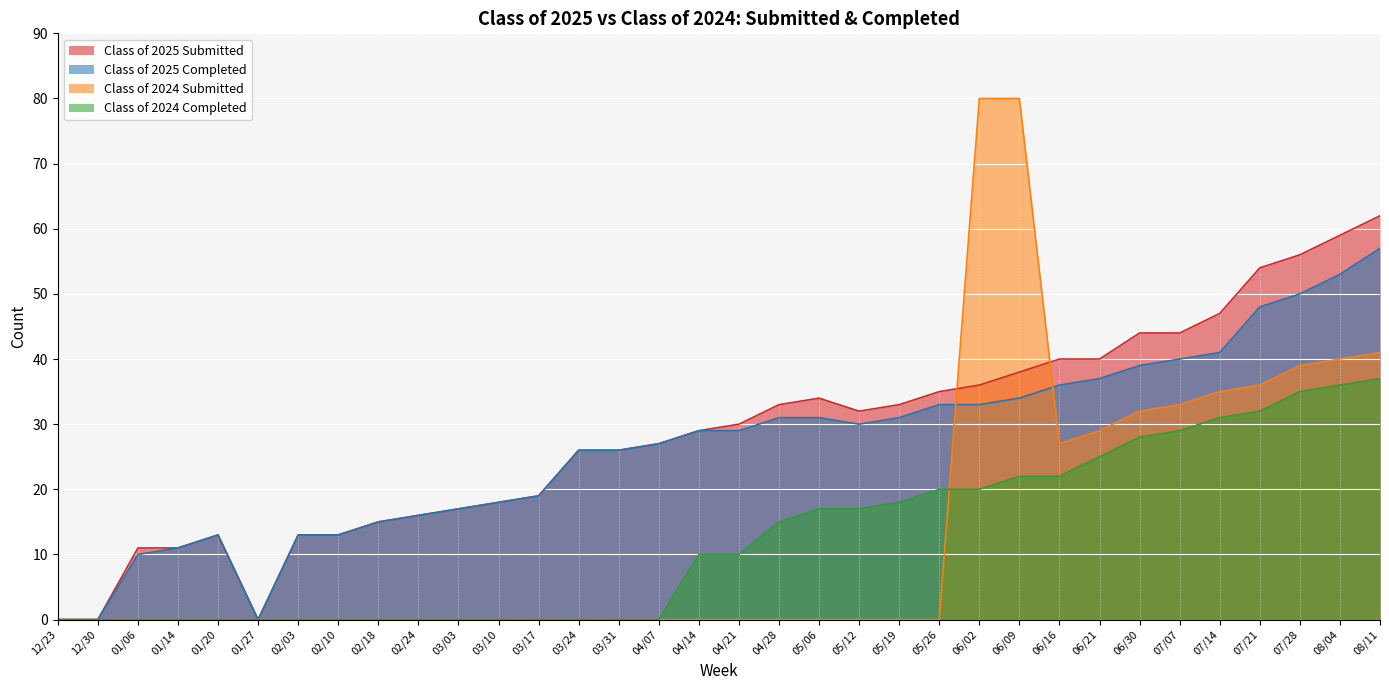

Reading right to left, extract all data points from this chart.

Class of 2025 Submitted: 62	59	56	54	47	44	44	40	40	38	36	35	33	32	34	33	30	29	27	26	26	19	18	17	16	15	13	13	0	13	11	11	0	0
Class of 2025 Completed: 57	53	50	48	41	40	39	37	36	34	33	33	31	30	31	31	29	29	27	26	26	19	18	17	16	15	13	13	0	13	11	10	0	0
Class of 2024 Submitted: 41	40	39	36	35	33	32	29	27	80	80	0	0	0	0	0	0	0	0	0	0	0	0	0	0	0	0	0	0	0	0	0	0	0
Class of 2024 Completed: 37	36	35	32	31	29	28	25	22	22	20	20	18	17	17	15	10	10	0	0	0	0	0	0	0	0	0	0	0	0	0	0	0	0